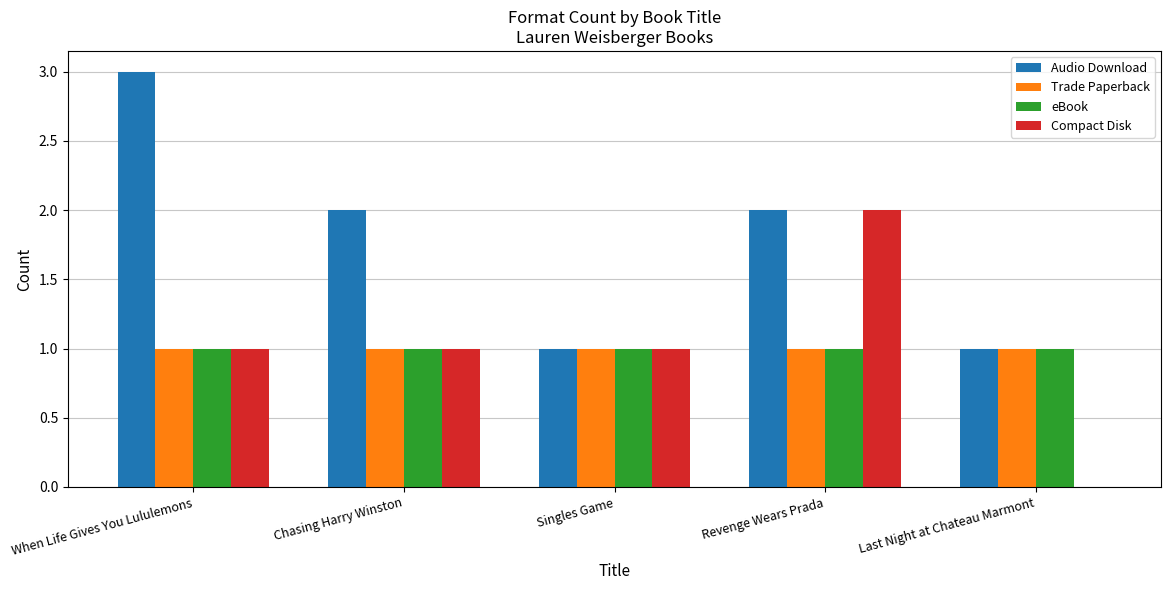

True or false: Trade Paperback has a value of 1 at Last Night at Chateau Marmont.

True